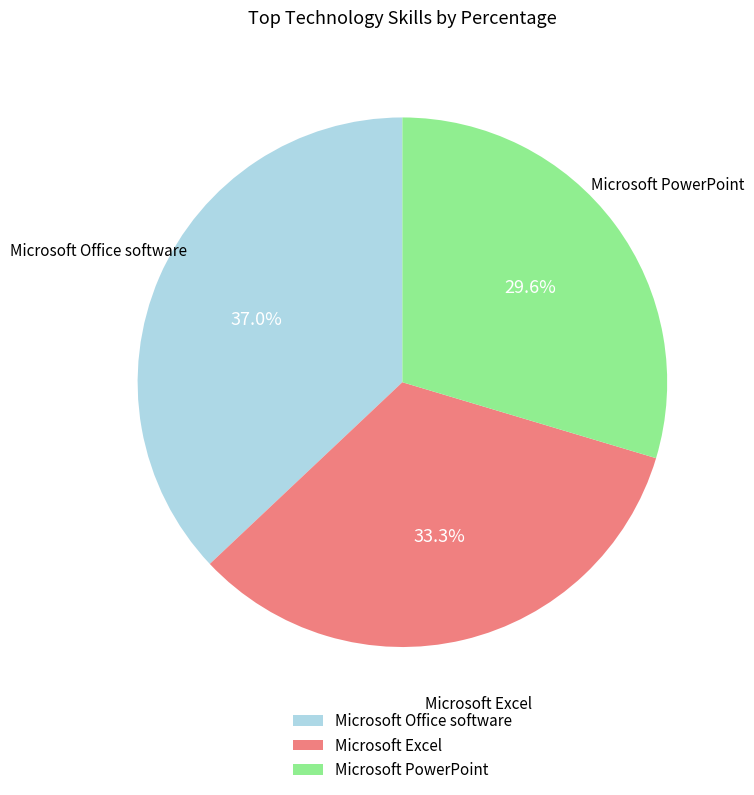

What percentage do Microsoft PowerPoint and Microsoft Office software together represent?

66.7%